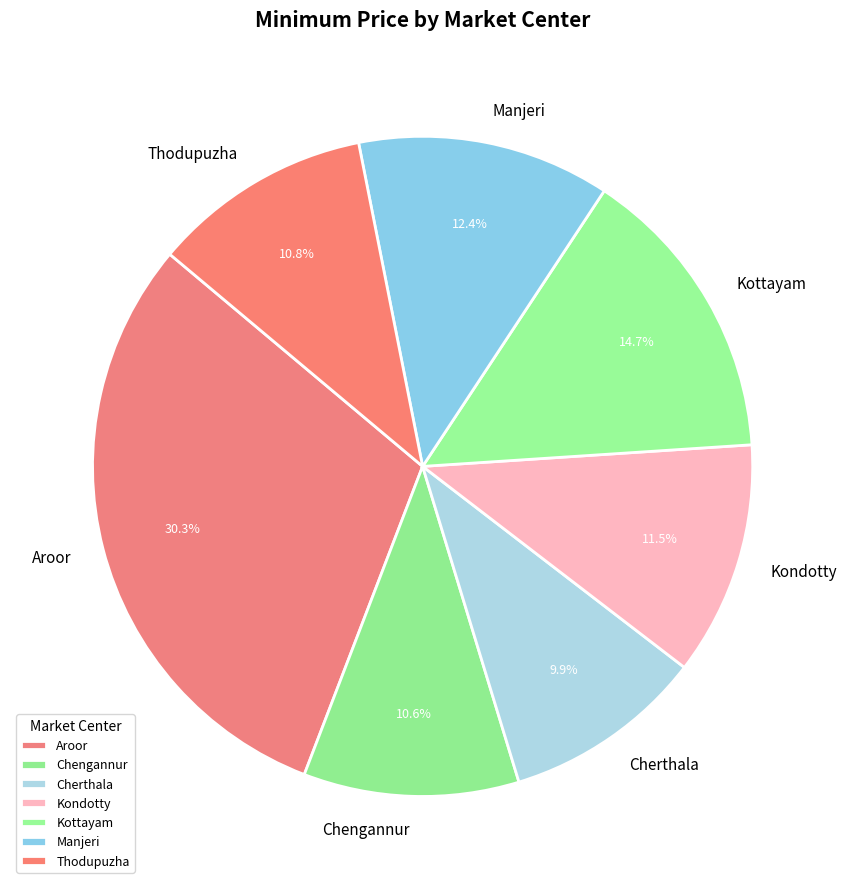

Which slice is the largest?

Aroor